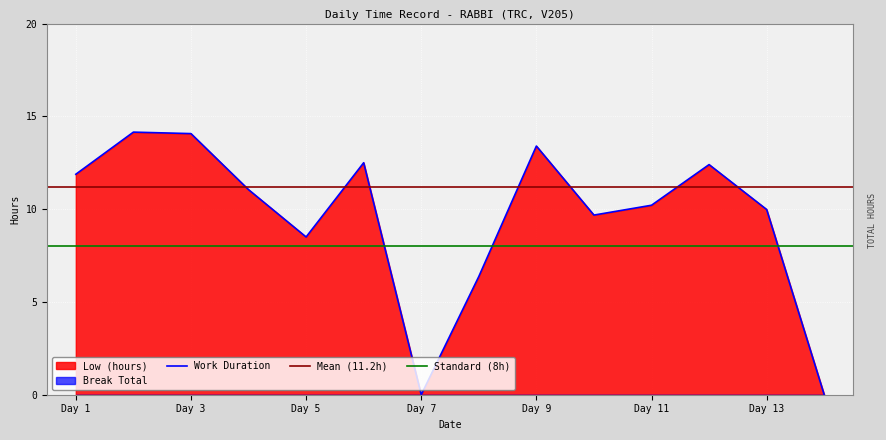

Is it true that Work Duration equals 11.9 at Day 1?

True